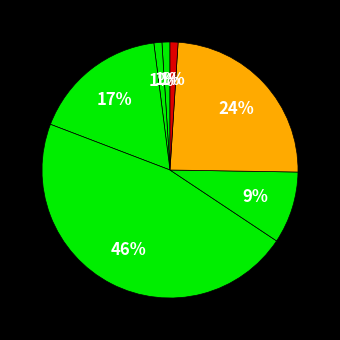

How many slices are in this pie chart?

7